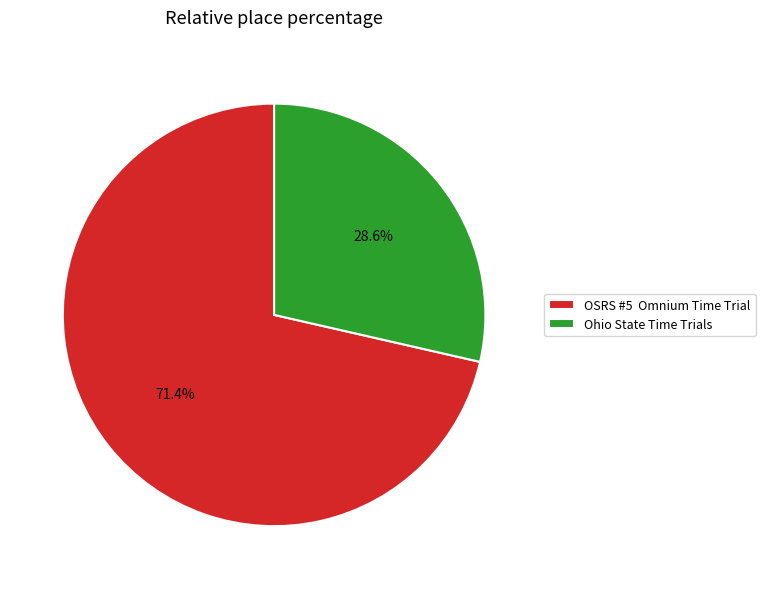

What is the largest slice in the pie chart?

OSRS #5 Omnium Time Trial